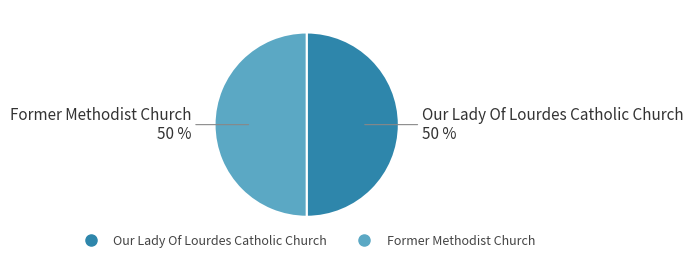

Approximately how many times larger is the value at Former Methodist Church compared to Our Lady Of Lourdes Catholic Church?

1.0